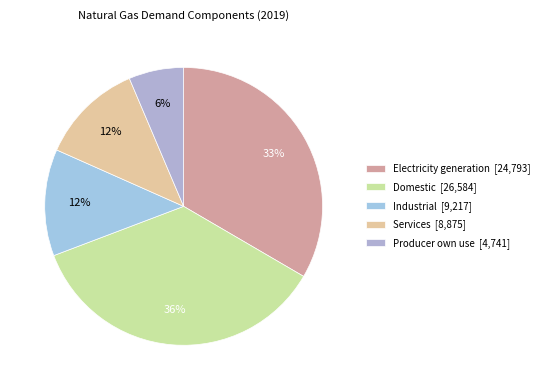

Does Services represent more than half of the total?

No